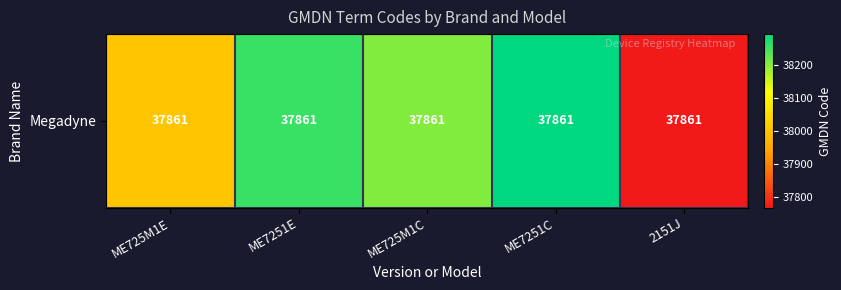

At which category does the chart reach its minimum across all series?

2151J